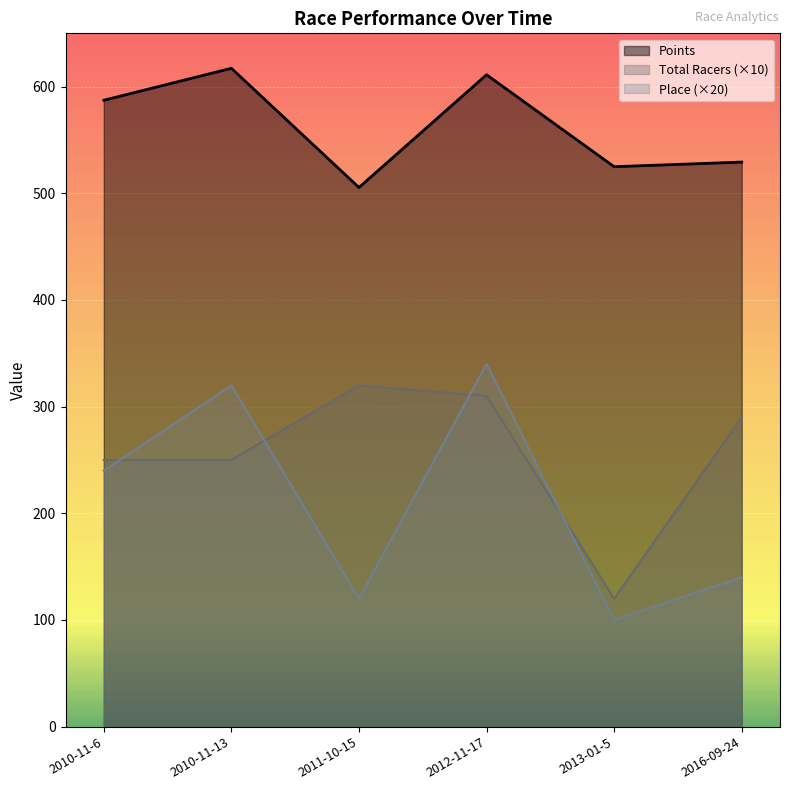

How many lines are shown in the chart?

3